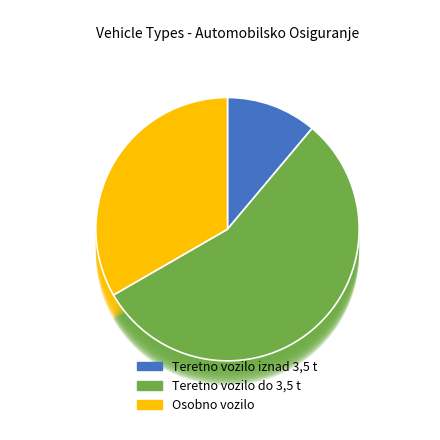

How many slices are in this pie chart?

3